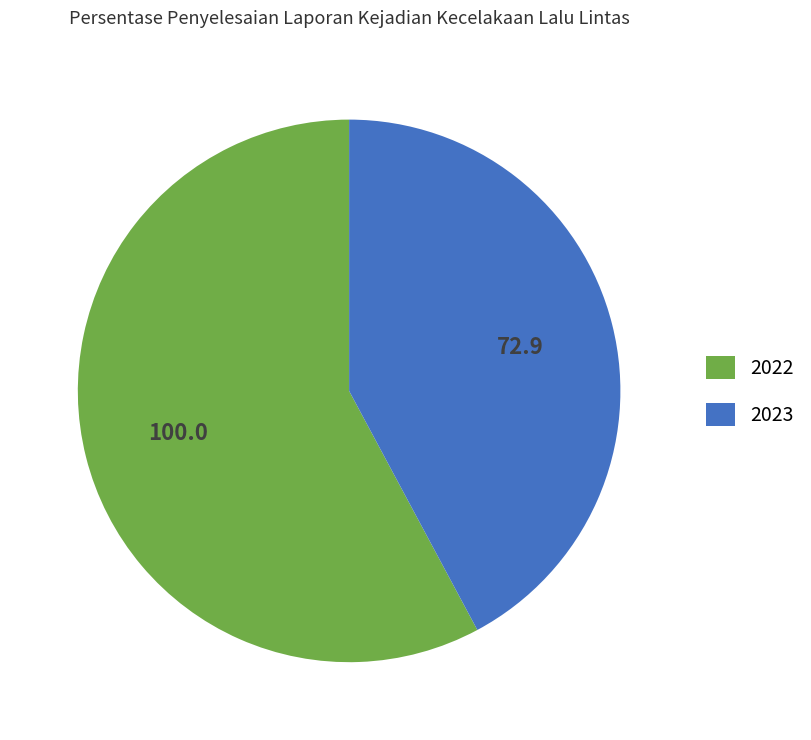

Between 2022 and 2023, which is larger?

2022